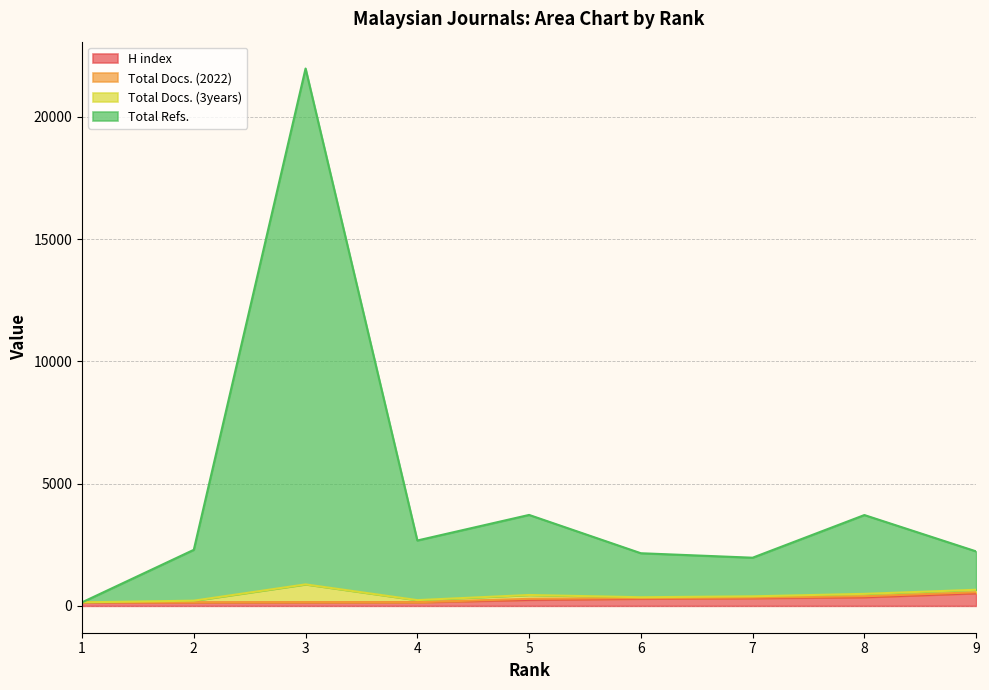

What is the highest value of the H index series?

515